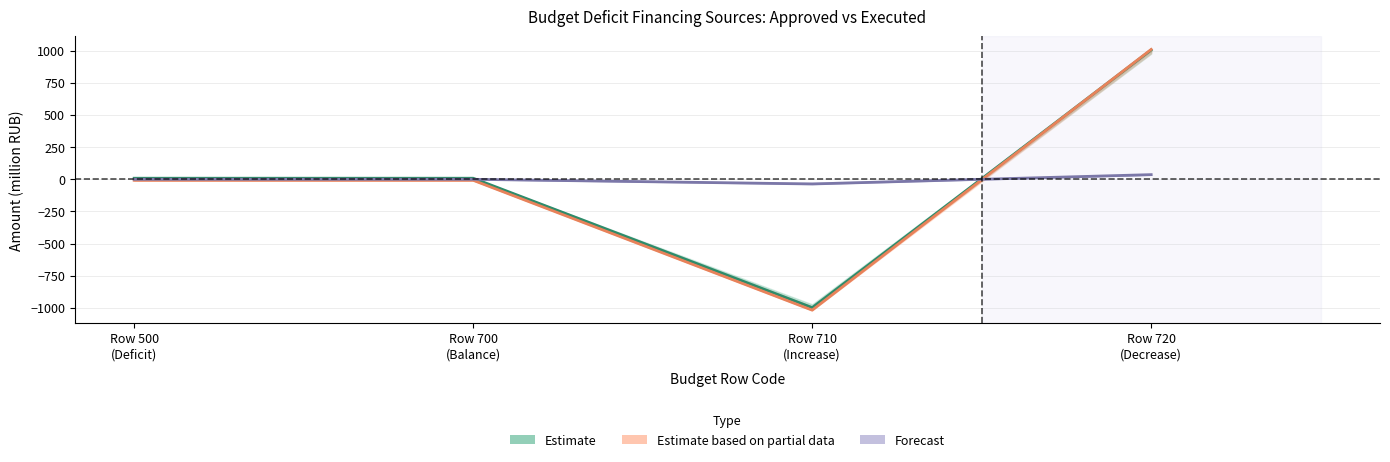

How many values in the Forecast series exceed 0?

1